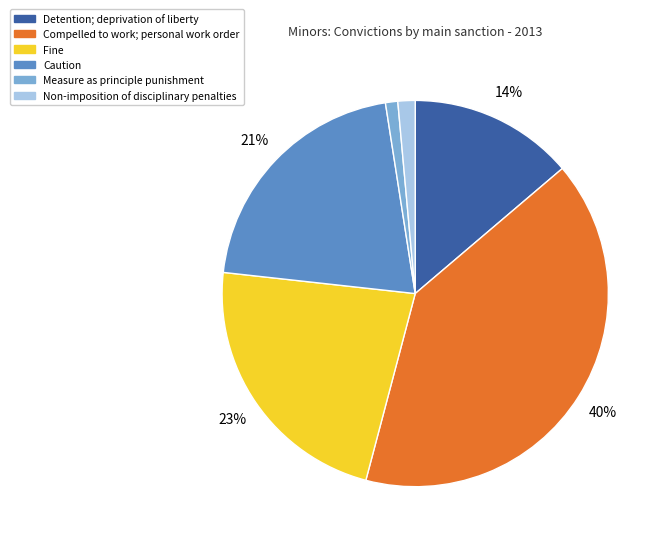

To the nearest percent, what percentage of the pie is Caution?

21%